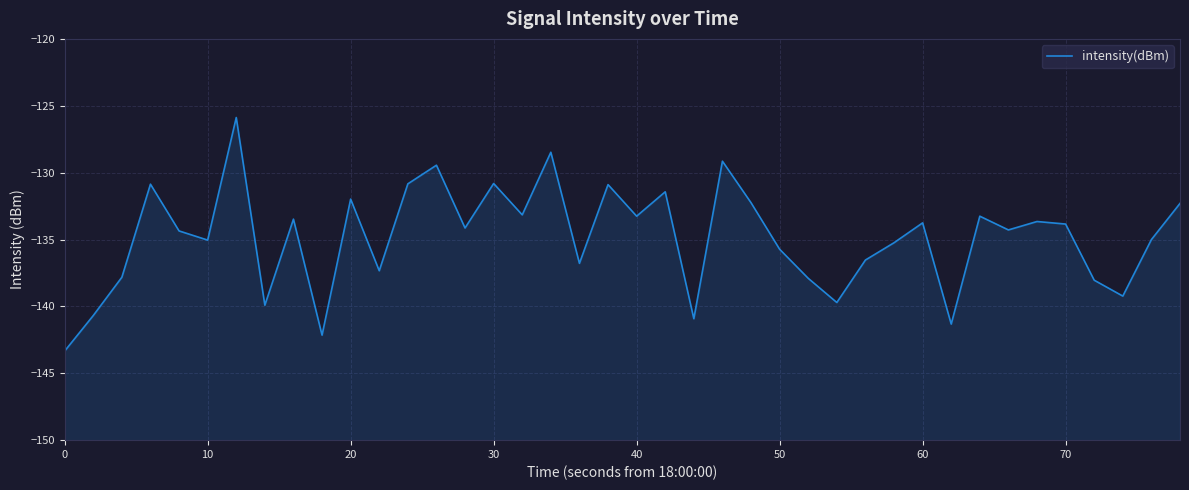

What is the difference between the second highest and minimum values?

14.9